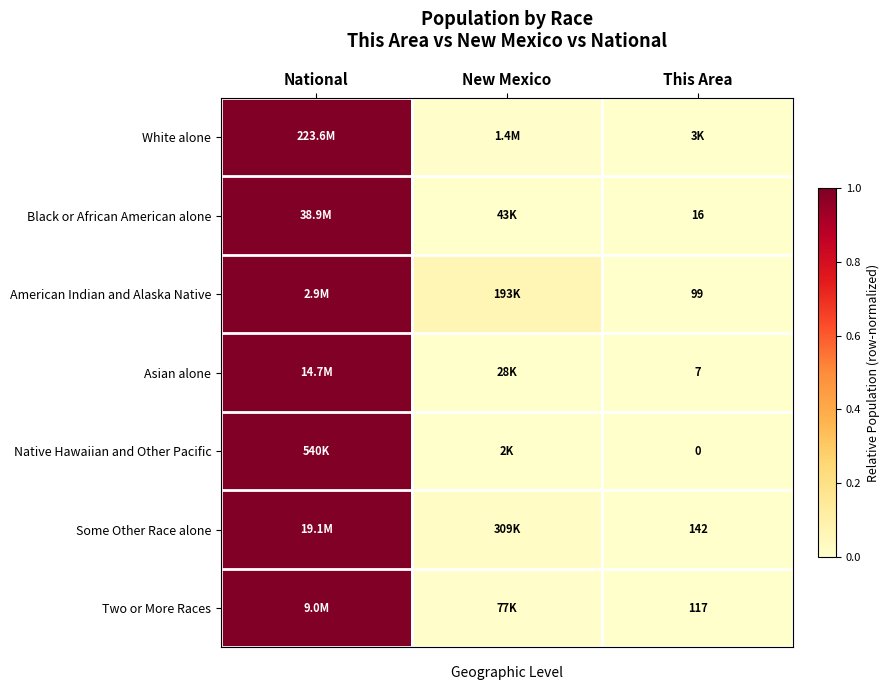

Which label corresponds to the largest value in the chart?

National